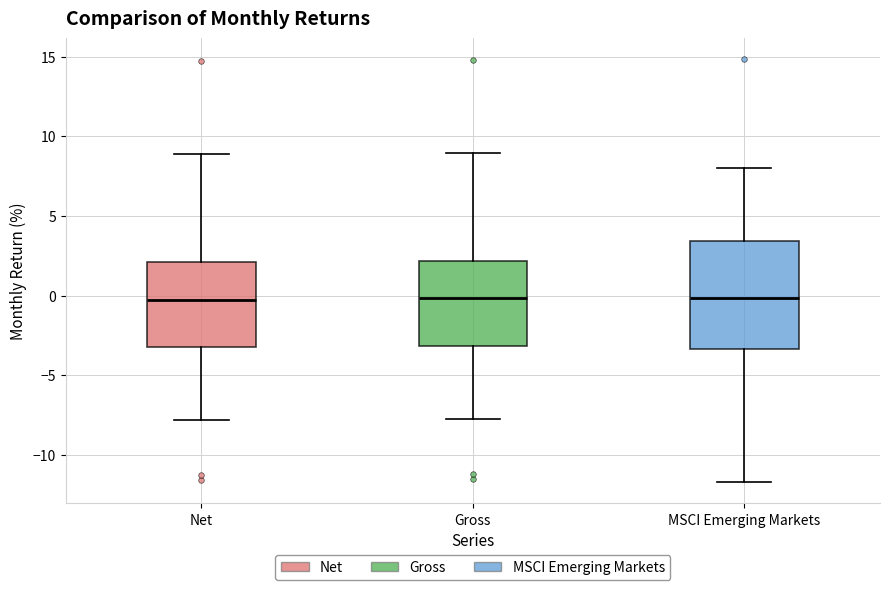

Reading left to right, transcribe this box plot: for each box, give where its median line is, the range the box spans, and where its two whiskers end, as read against the y-axis. The values are not printed on the chart, so give them approximately, as read against the axis.

Net: median -0.5, box -3.0 to 2.0, whiskers -8.0 to 9.0
Gross: median 0.0, box -3.0 to 2.0, whiskers -7.5 to 9.0
MSCI Emerging Markets: median 0.0, box -3.5 to 3.5, whiskers -11.5 to 8.0